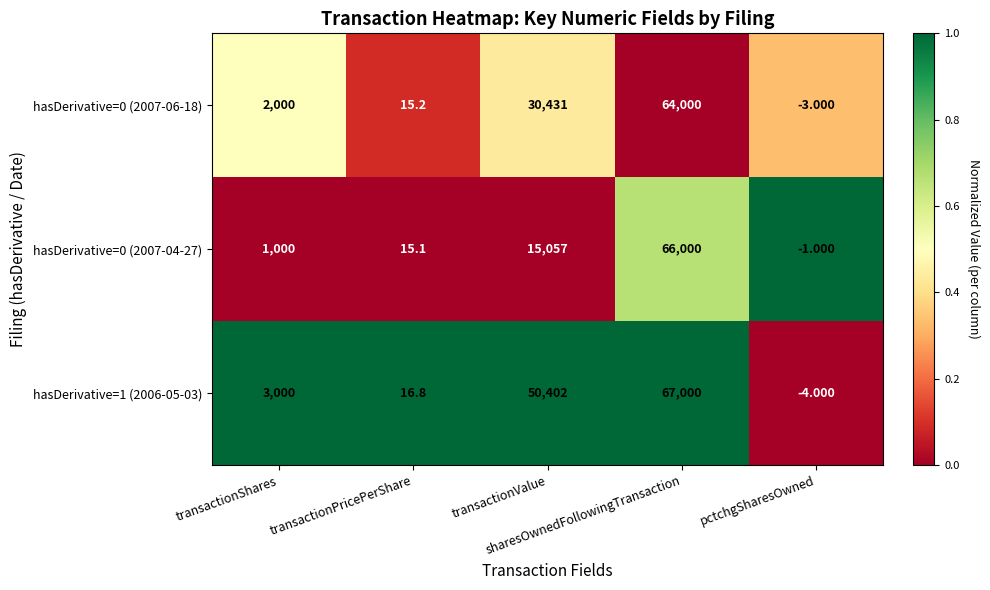

At transactionPricePerShare, list the series in order from smallest to largest.

hasDerivative=0 (2007-04-27), hasDerivative=0 (2007-06-18), hasDerivative=1 (2006-05-03)